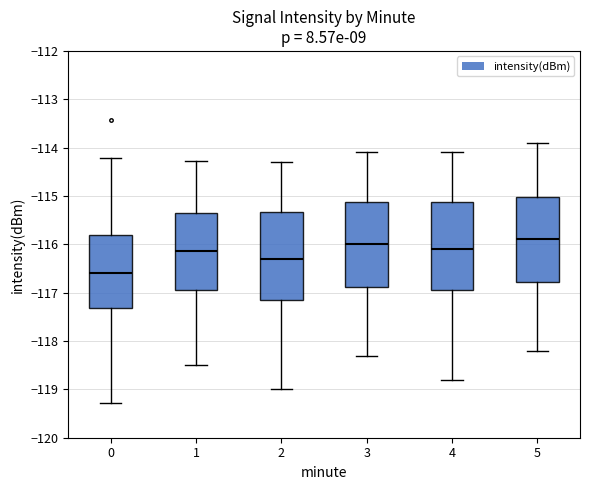

Where does the lower whisker of the box at x = 2 end on the y-axis? The values are not printed on the chart, so give them approximately, as read against the axis.

-119.0